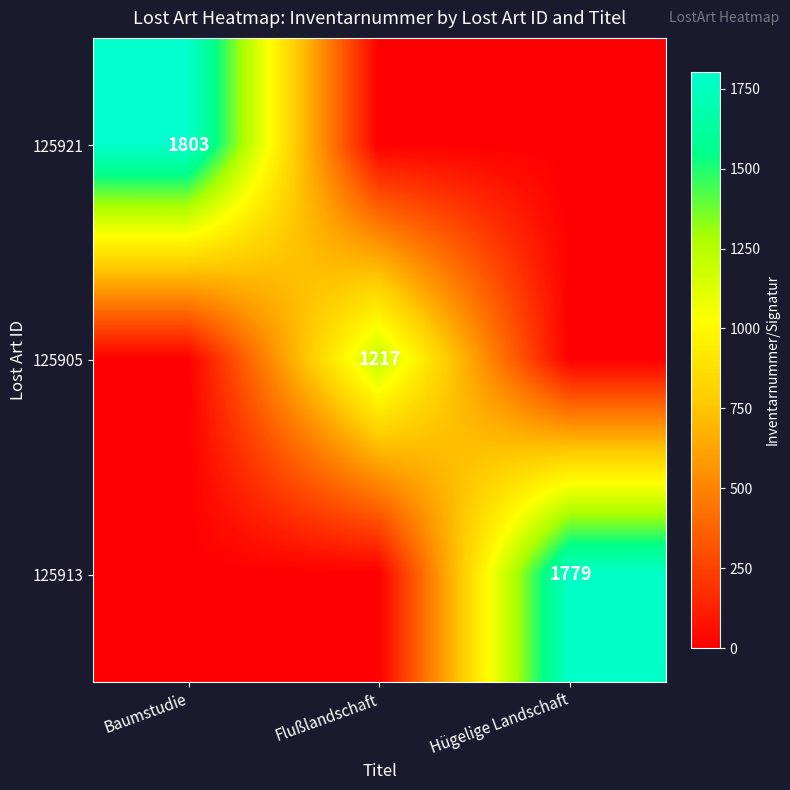

Is it true that 125921 equals 1803 at Baumstudie?

True